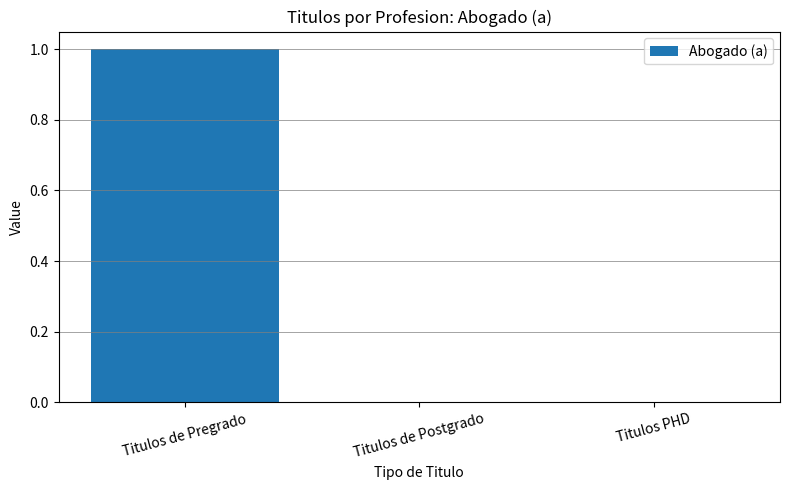

How many series are shown in this chart?

1